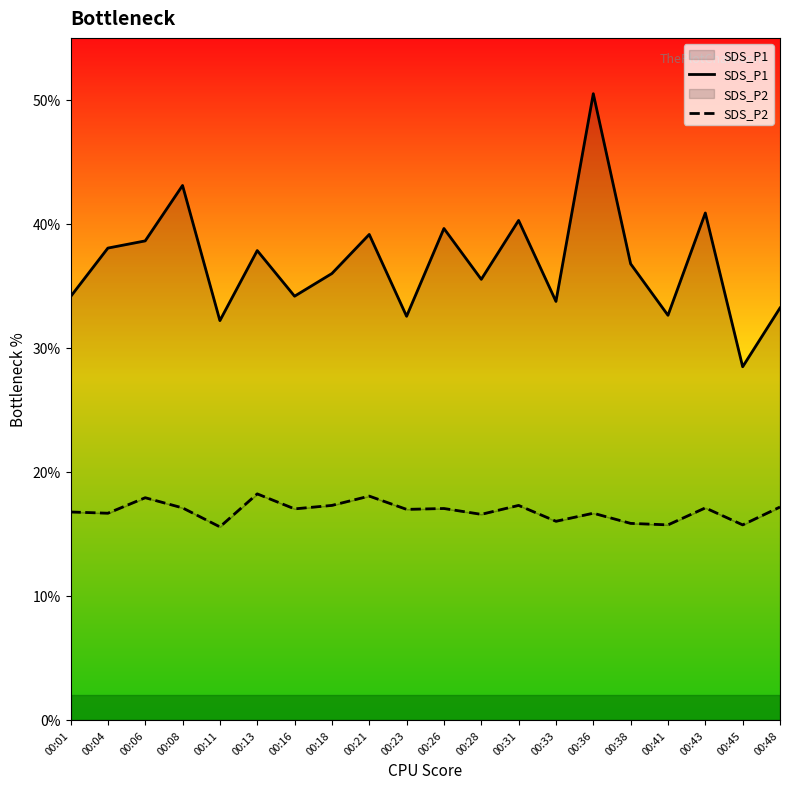

True or false: SDS_P1 has more than 0 interior local peaks.

True